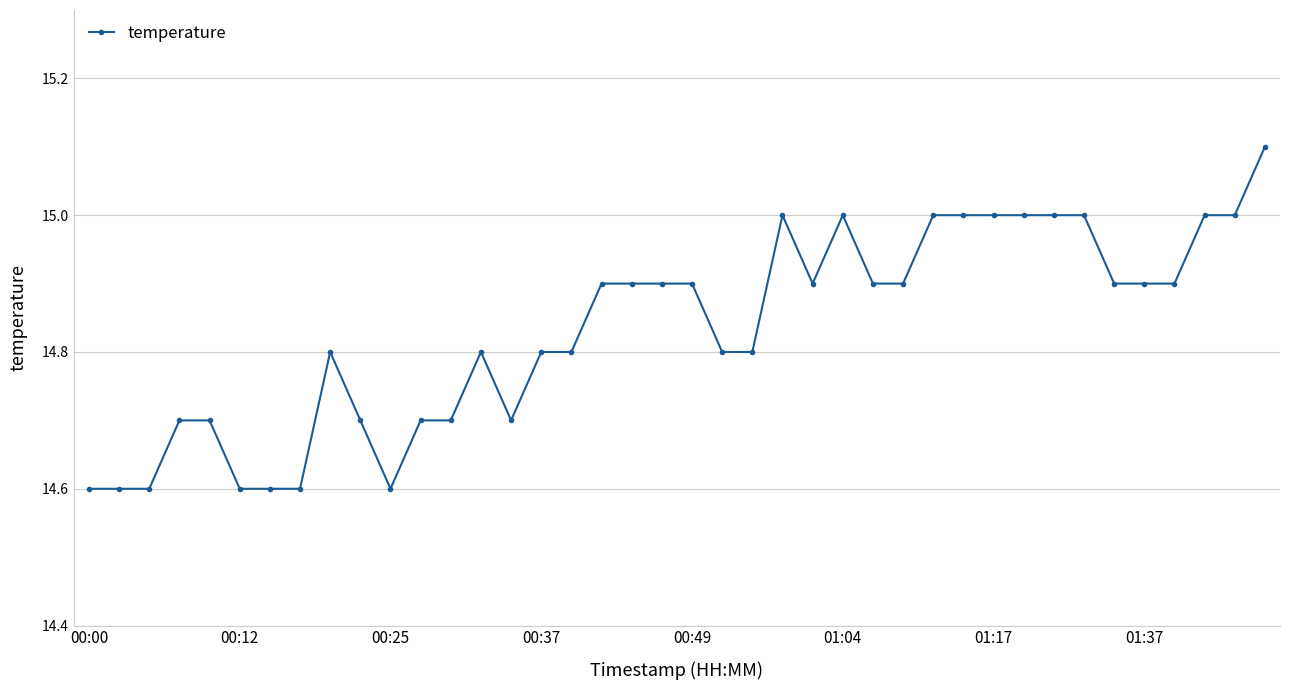

True or false: there are more than 0 points higher than both neighbors.

True